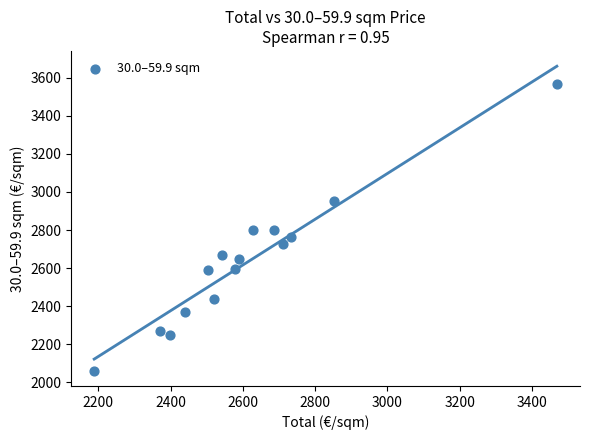

What is the range of X values (max minus min)?

1280.8